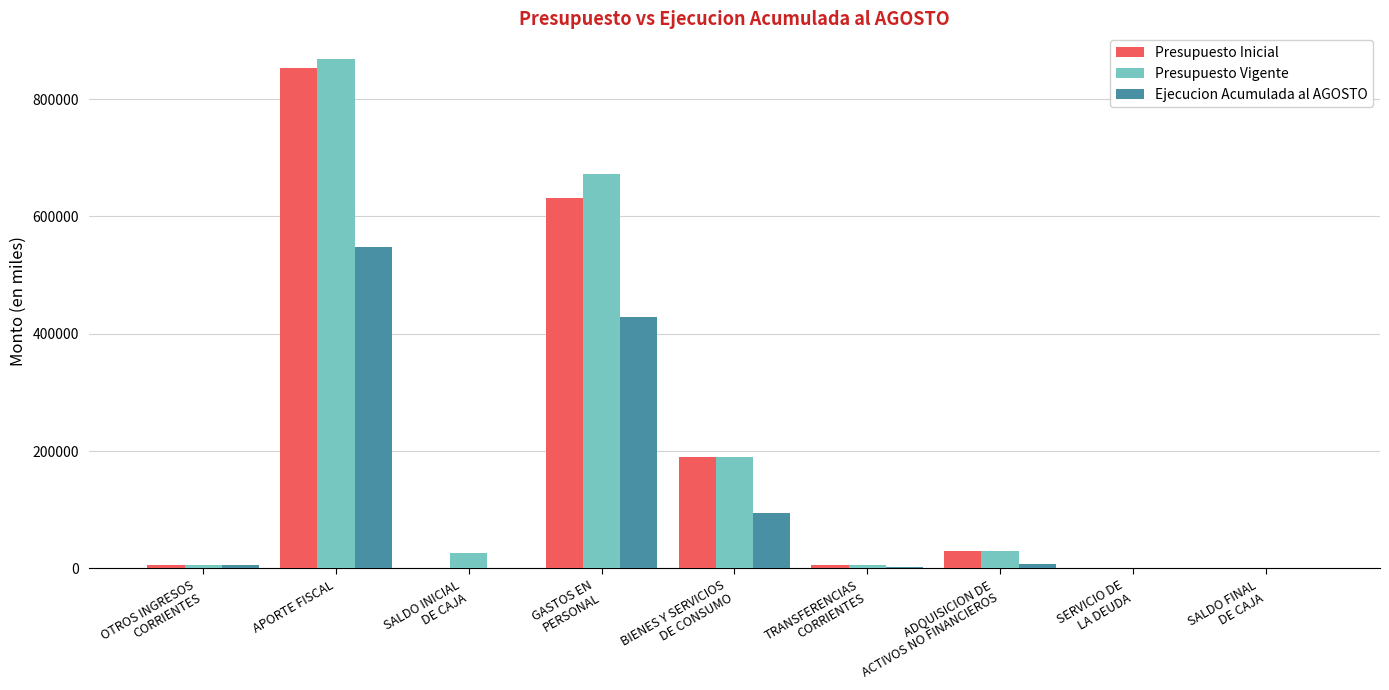

How many groups of bars are there?

9